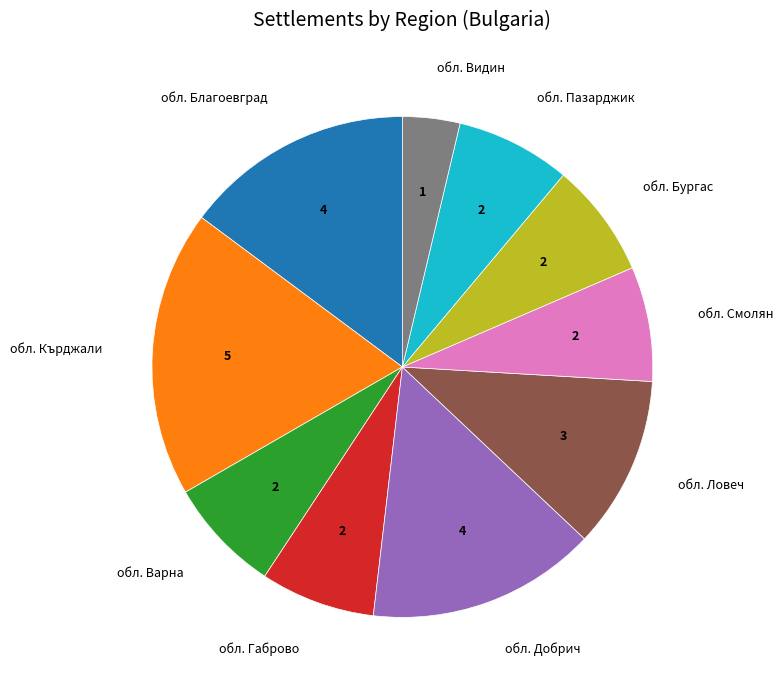

What is the smallest slice in the pie chart?

обл. Видин